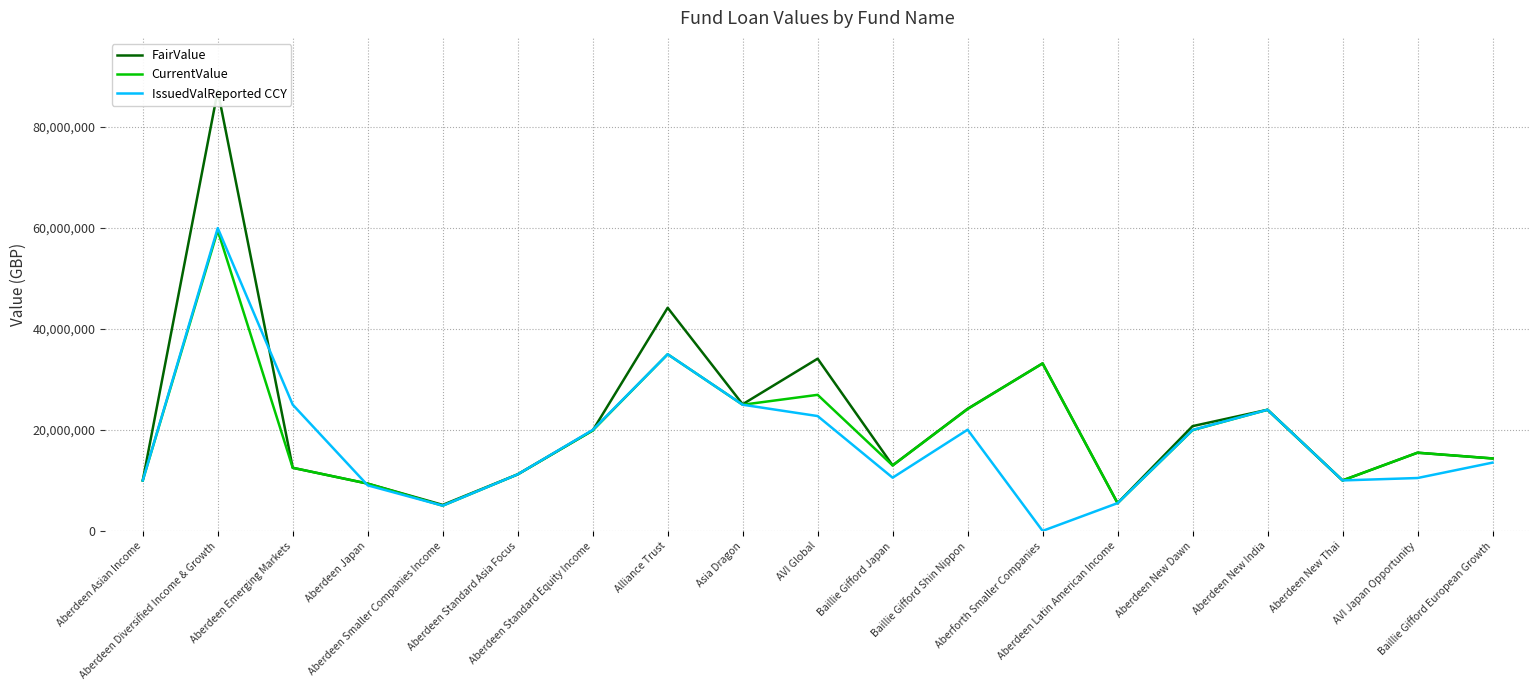

At which category is the sum across all series the highest?

Aberdeen Diversified Income & Growth